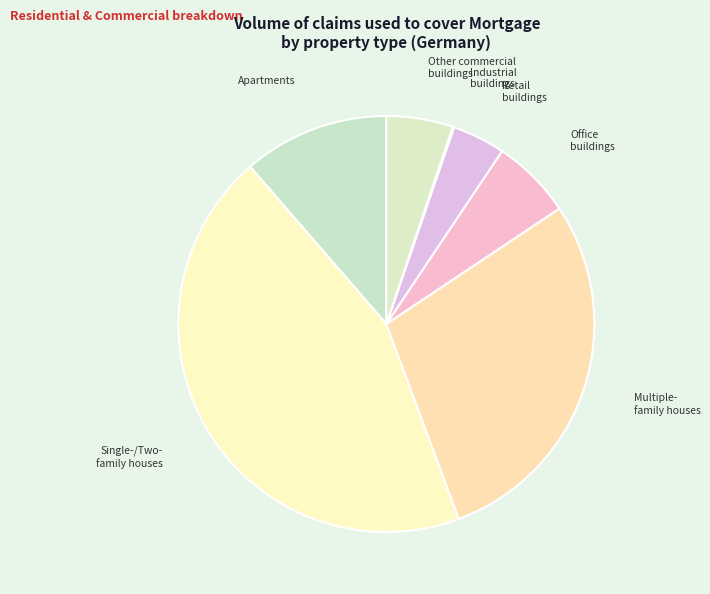

Which category has the biggest portion of the pie?

Single-/Two- family houses